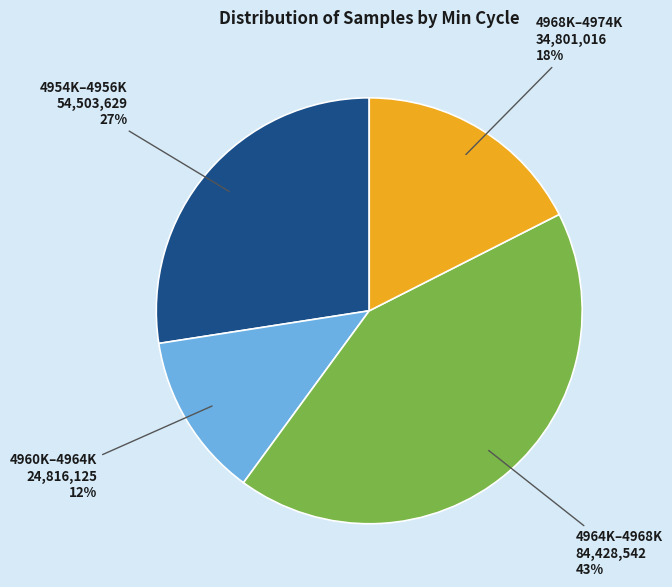

Is there a majority slice in this chart?

No